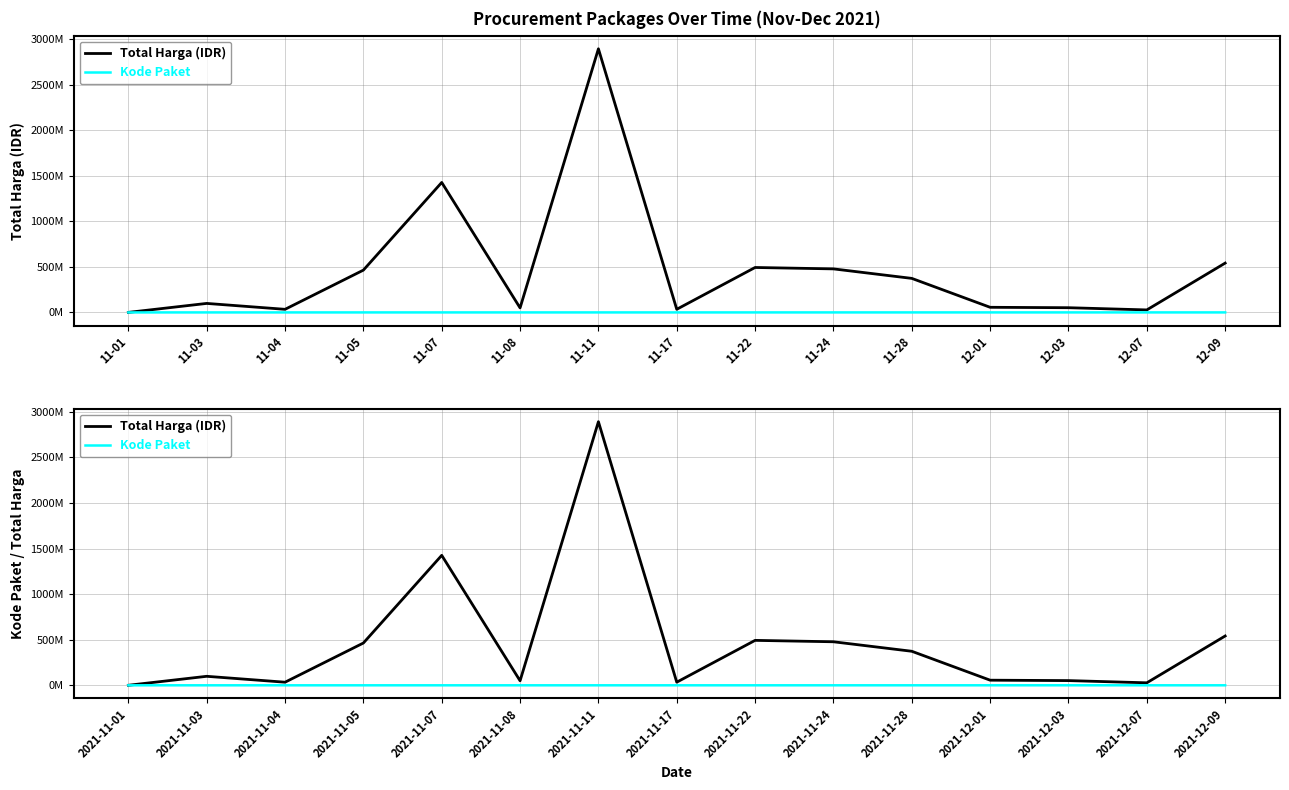

Is it true that Total Harga (IDR) equals 76021365 at 2021-12-01?

False